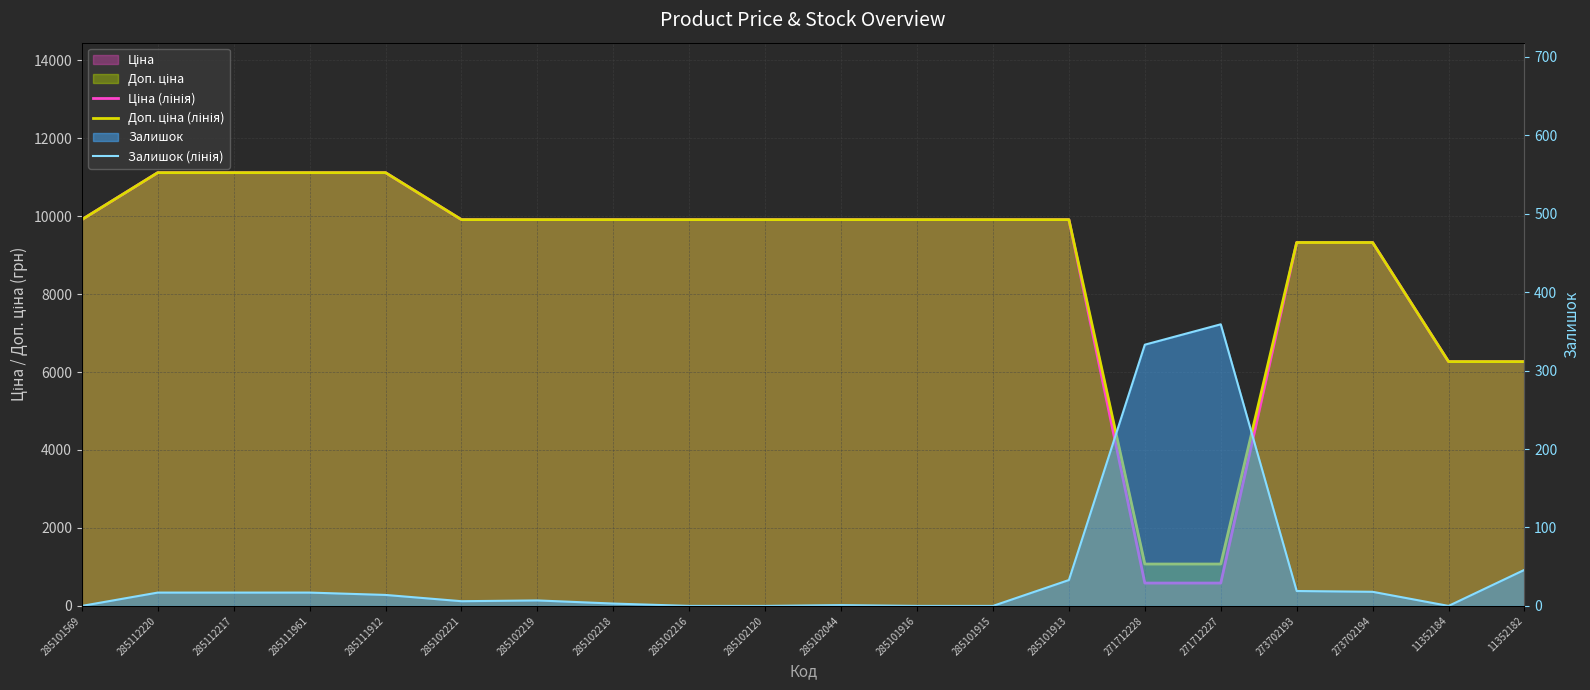

What position from the left is 273702193?

17